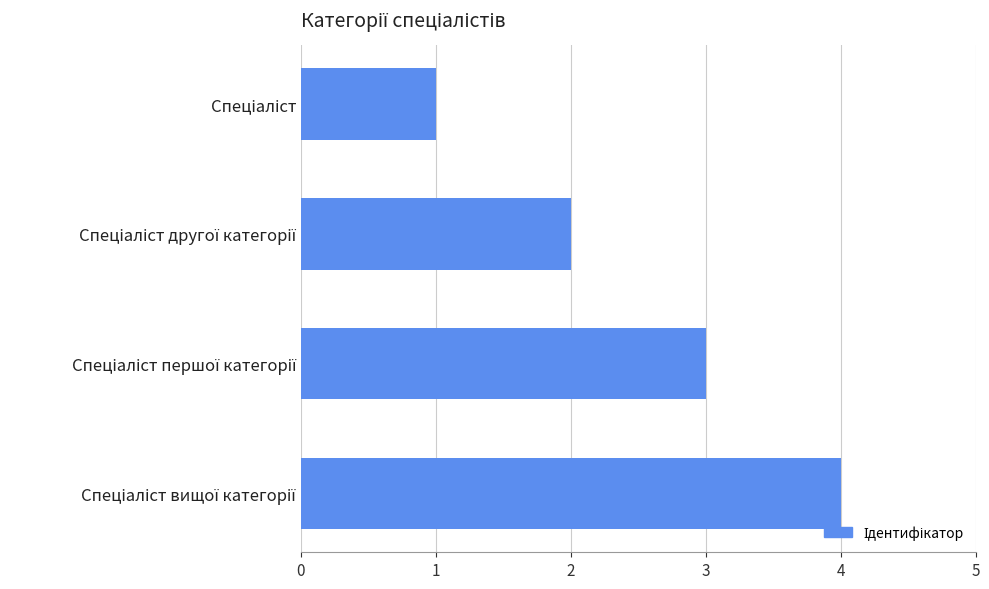

What is the difference between the maximum and minimum values?

3